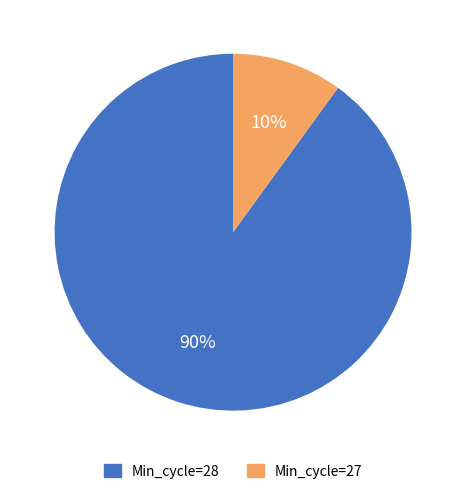

Which has a higher value, Min_cycle=27 or Min_cycle=28?

Min_cycle=28